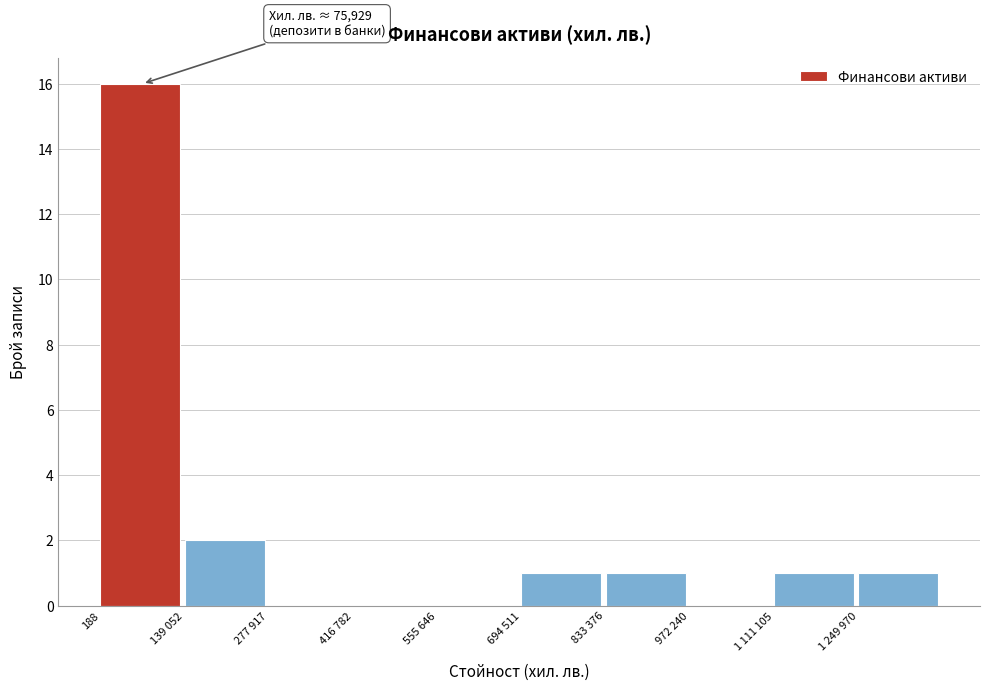

Reading left to right, list all the values displayed in this chart.

188=16	139 052=2	277 917=0	416 782=0	555 646=0	694 511=1	833 376=1	972 240=0	1 111 105=1	1 249 970=1